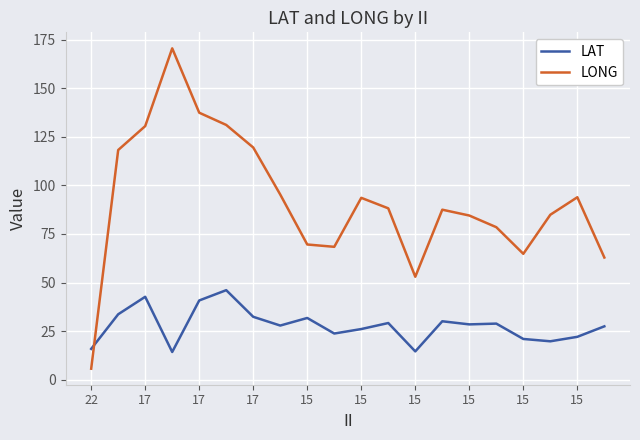

True or false: LAT has more than 0 interior local peaks.

True